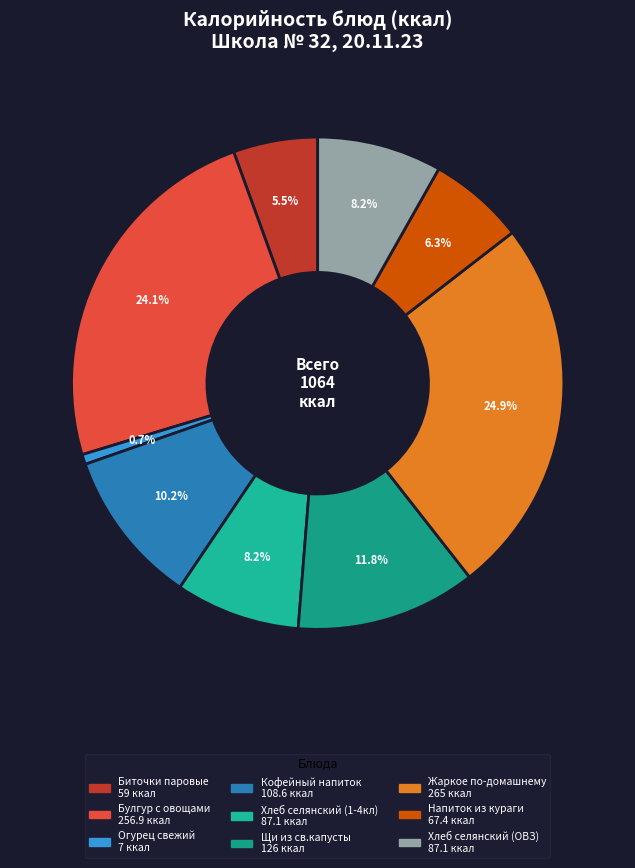

Combined, what portion of the pie is Хлеб селянский (ОВЗ) and Кофейный напиток?

18.4%